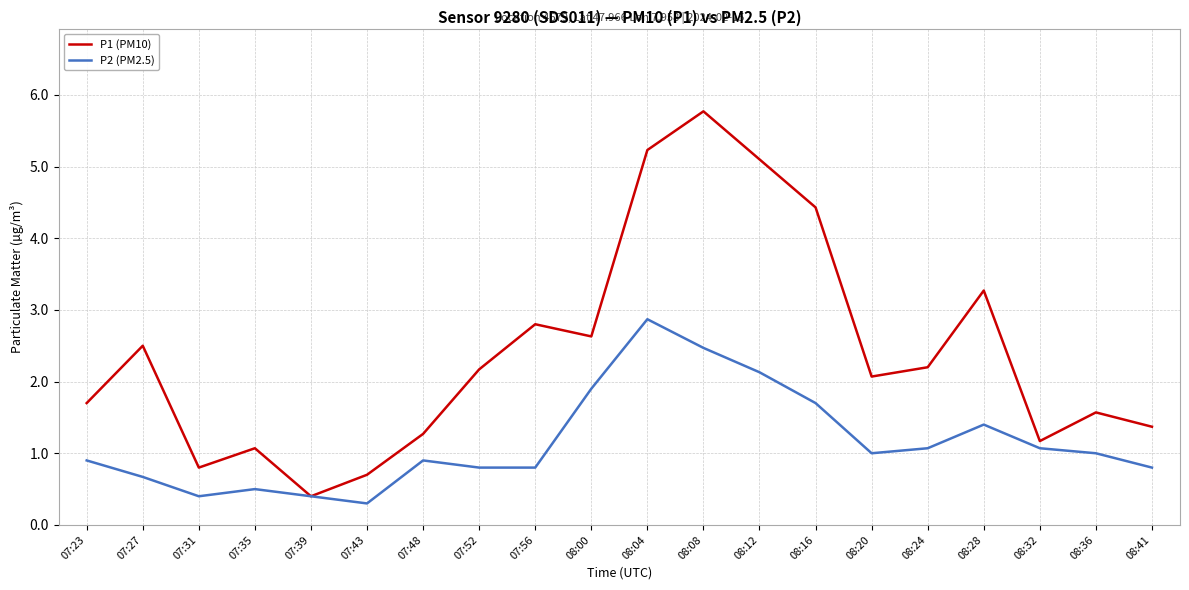

How many interior local peaks does the P2 (PM2.5) series have?

4